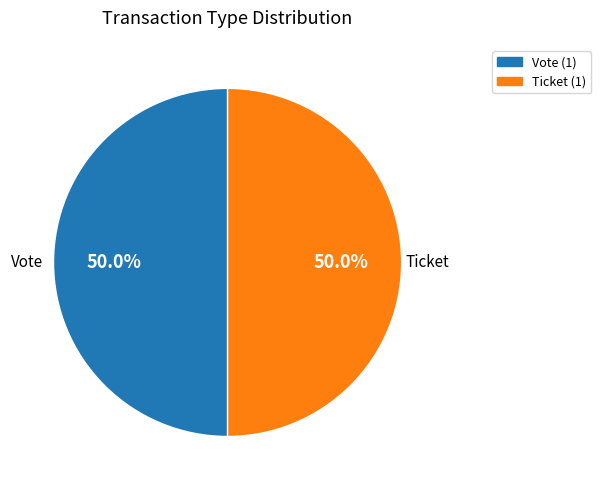

What is the ratio of the value at Ticket to the value at Vote?

1.0